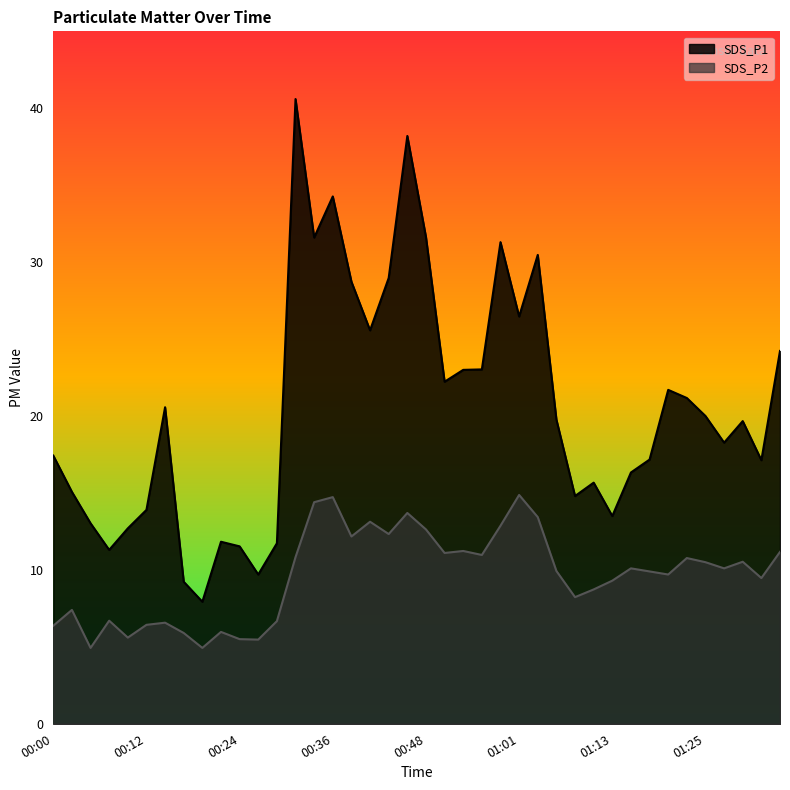

Does the chart have visible grid lines?

No